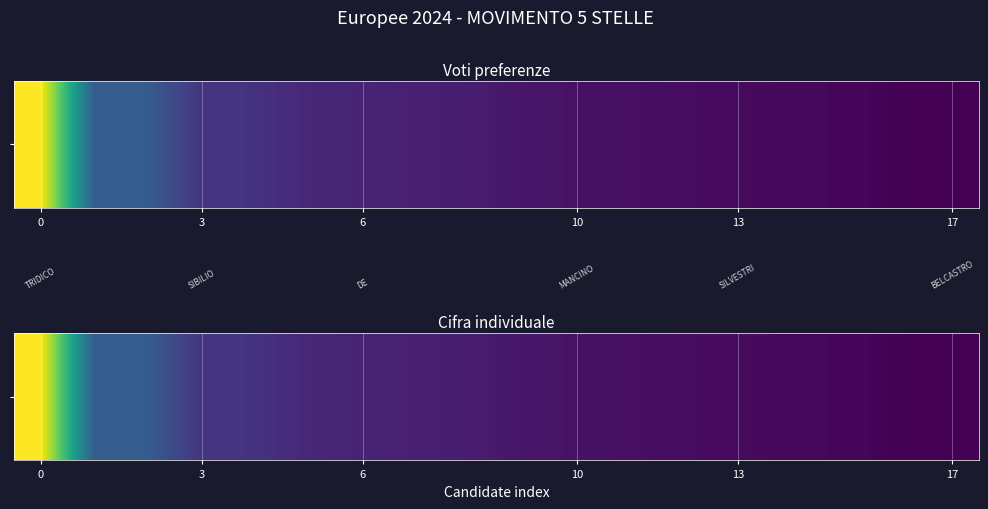

What is the difference between the second highest and second lowest values?

152